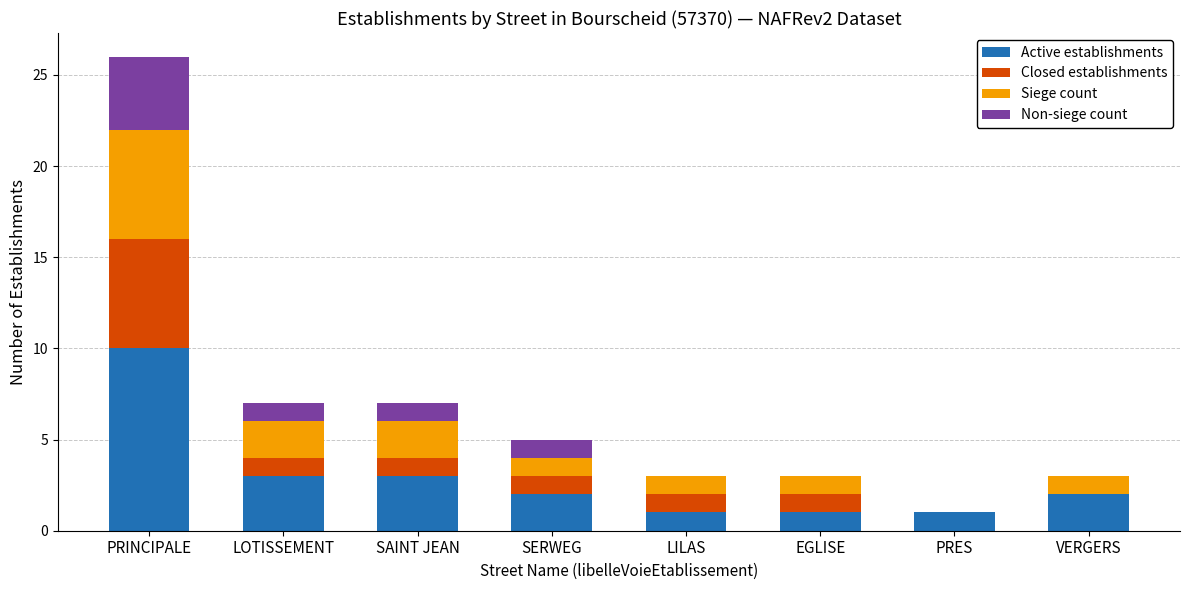

What is the sum of all Active establishments values?

23